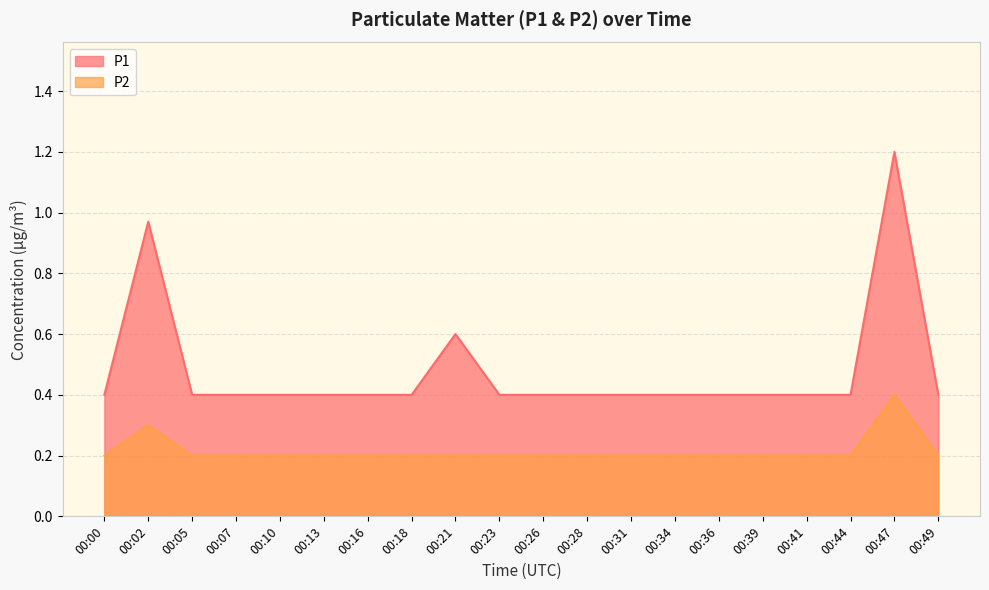

True or false: P2 and P1 intersect in this chart.

False